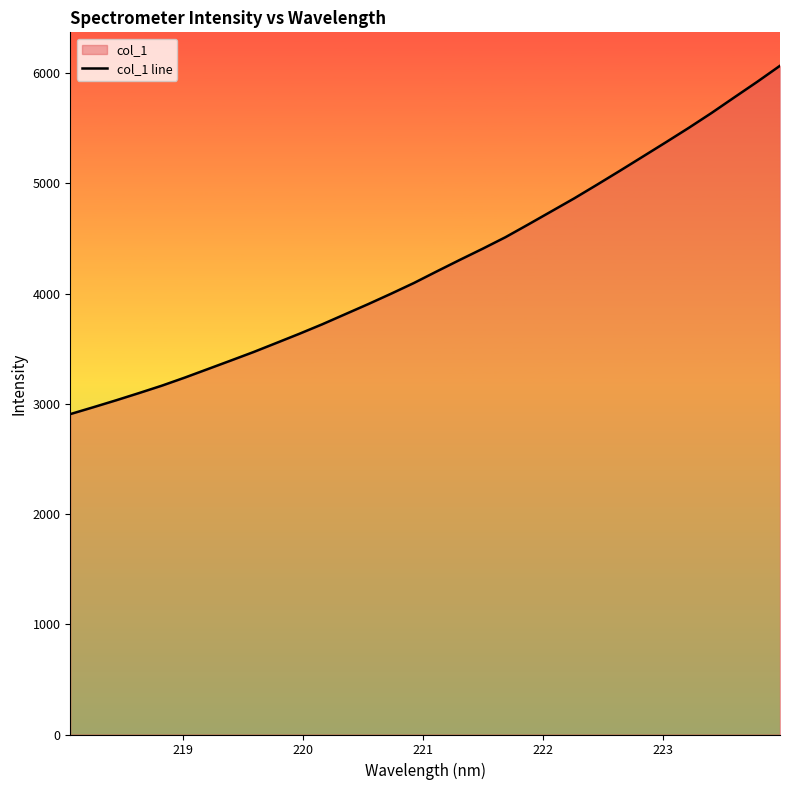

What is the difference between the maximum and minimum values?

3160.8